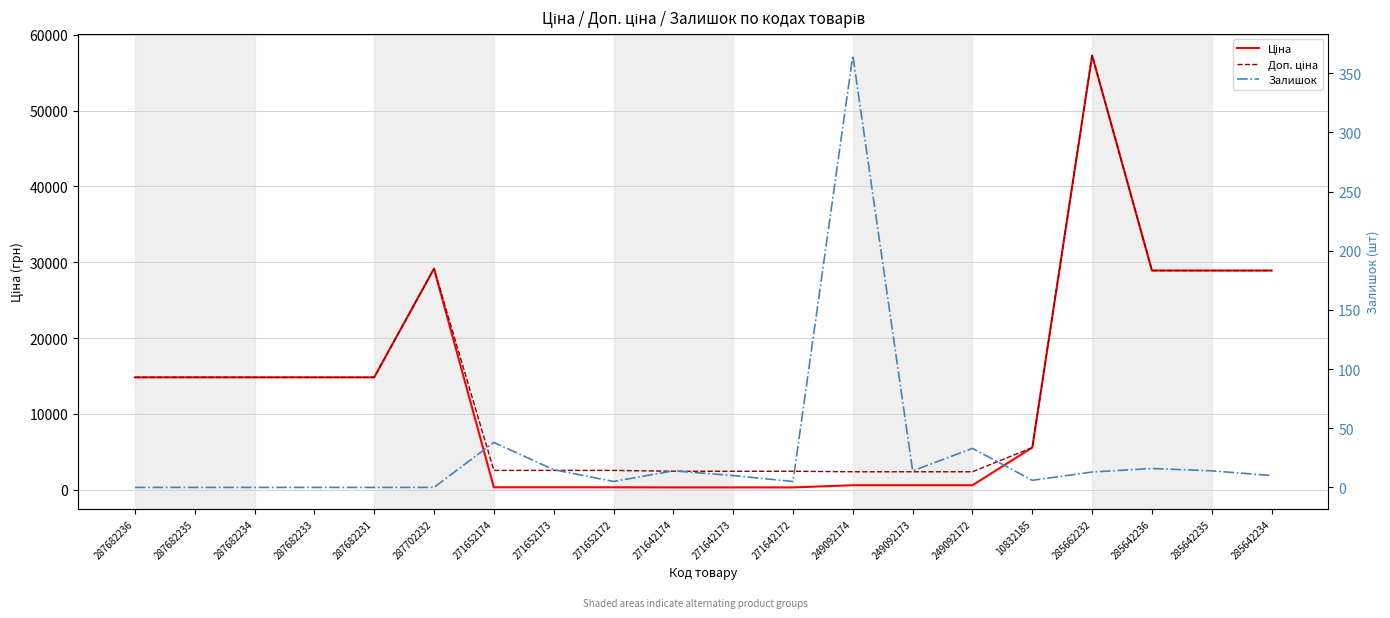

How many lines are shown in the chart?

3